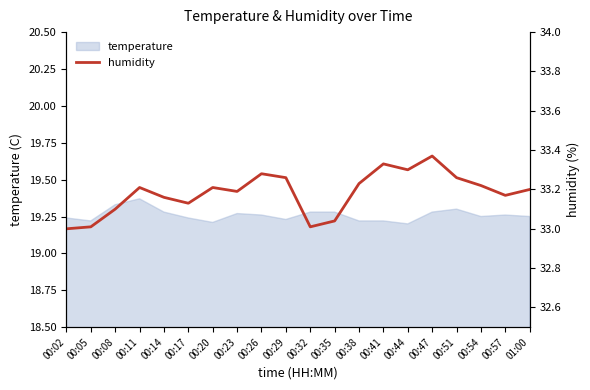

Where is the data nearest to the value 33?

00:02